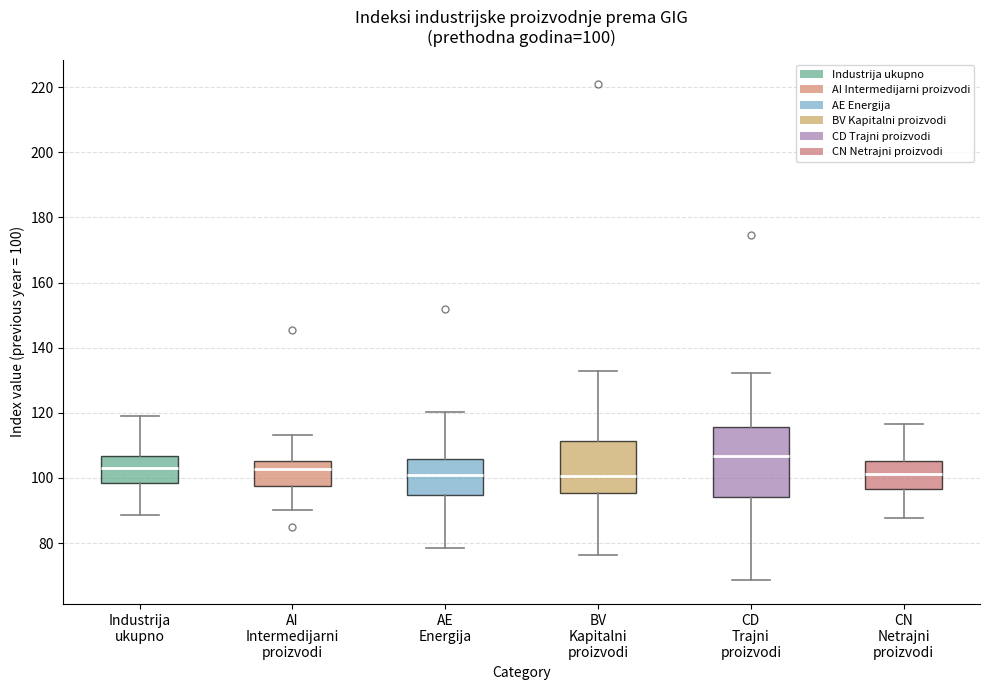

Which box's median line is the highest?

CD Trajni proizvodi